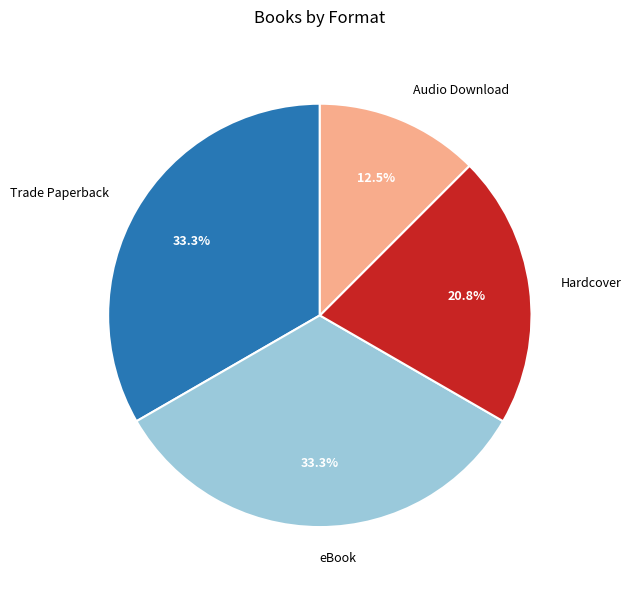

To the nearest percent, what is the difference between the largest and smallest slice percentages?

21%